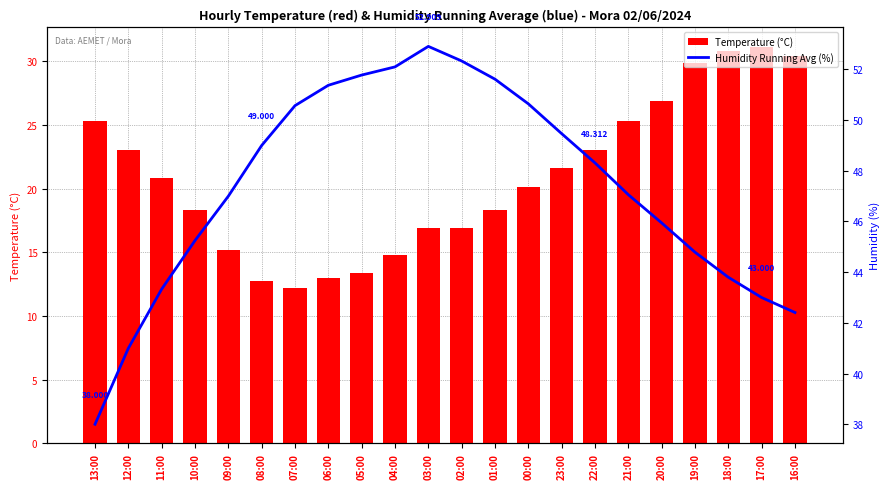

What is the difference between the highest and lowest values at 23:00?

27.9